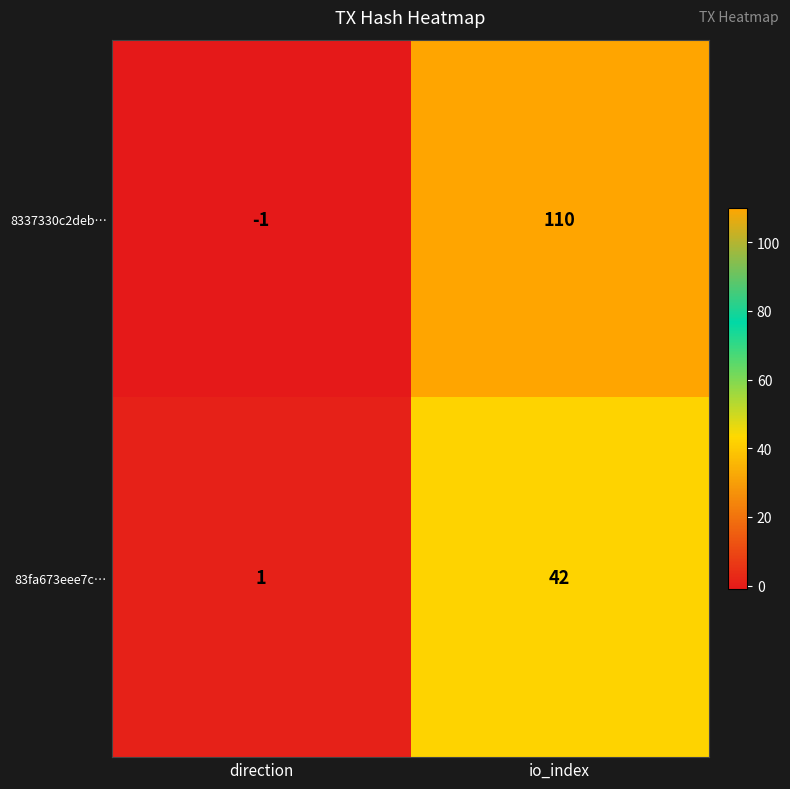

Reading left to right, what are all the values shown in this chart?

8337330c2deb…: direction=-1	io_index=110
83fa673eee7c…: direction=1	io_index=42